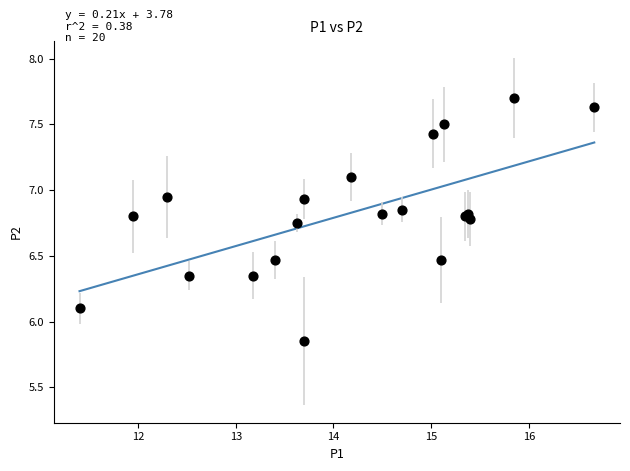

What Y value in the scatter plot is closest to 6?

6.1